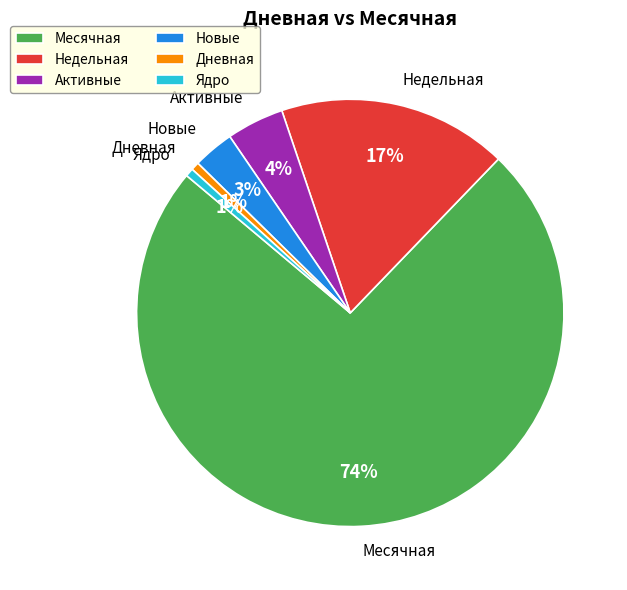

To the nearest percent, what percentage of the pie is Дневная?

1%